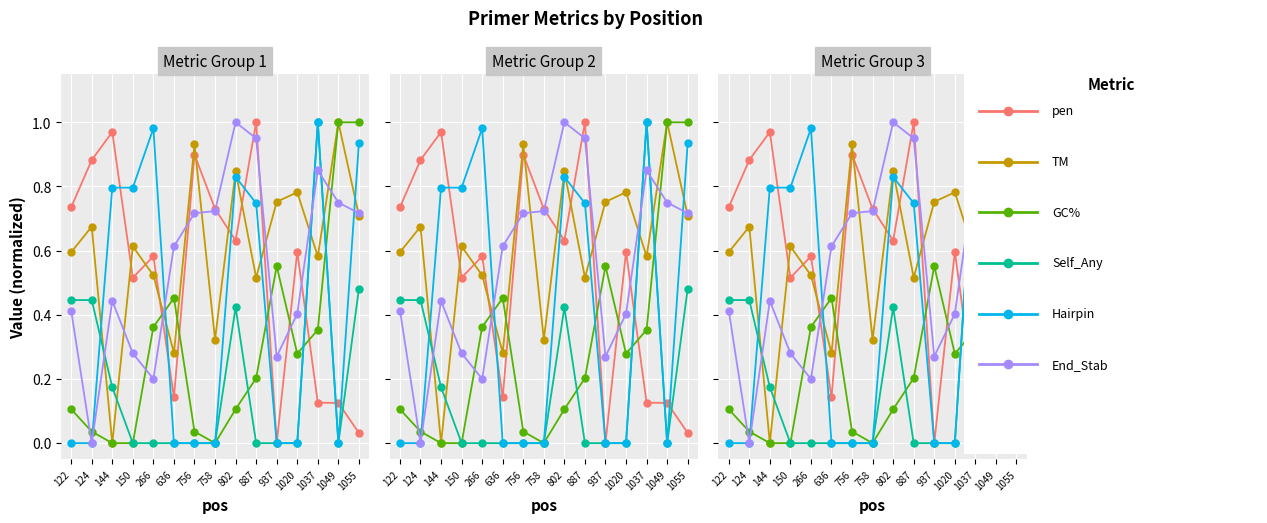

The value of PRIMER_LEFT_0_TM at 636 is 0.3. True or false?

True